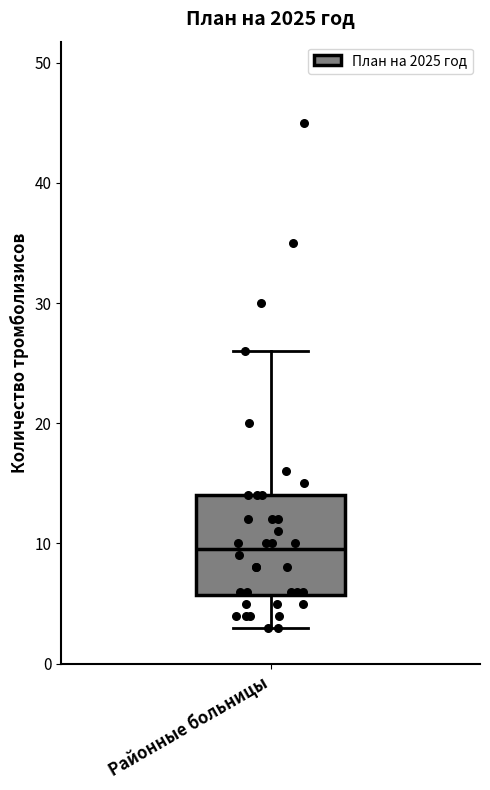

Where is the lower edge of the box for Районные больницы on the y-axis? The values are not printed on the chart, so give them approximately, as read against the axis.

6